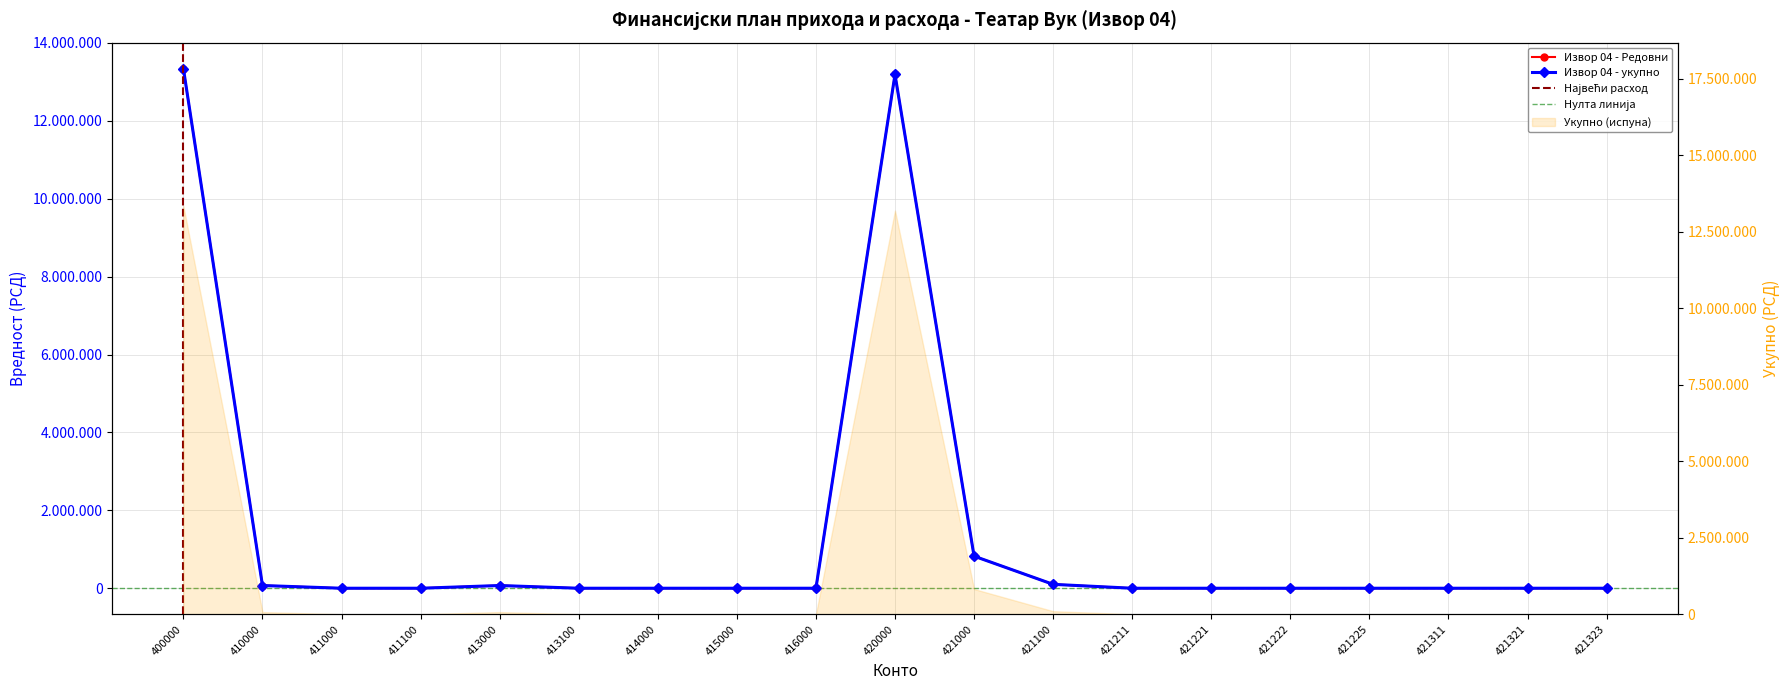

Rank the categories by Извор 04 - укупно value from highest to lowest.

400000, 420000, 421000, 421100, 410000, 413000, 411000, 411100, 413100, 414000, 415000, 416000, 421211, 421221, 421222, 421225, 421311, 421321, 421323